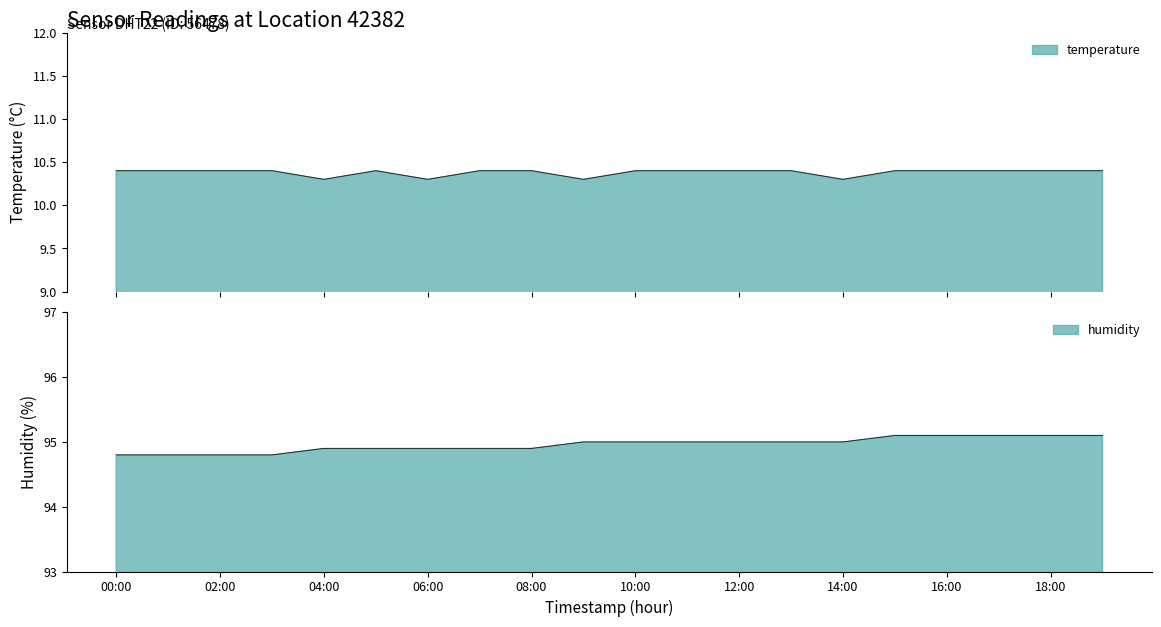

The value of humidity at 12:00 is 34.6. True or false?

False